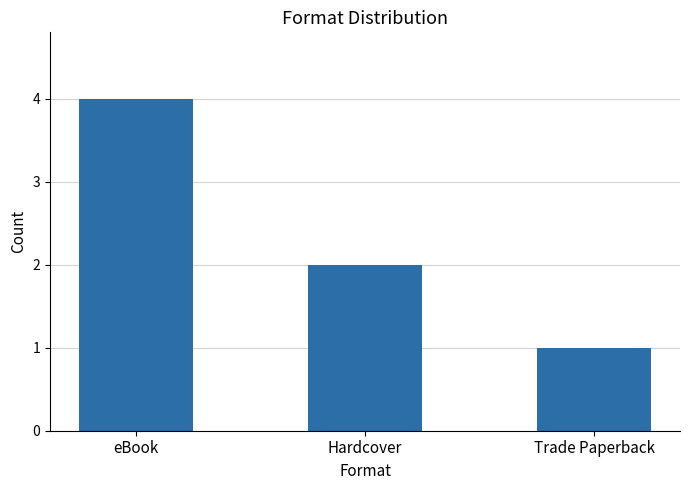

The value at eBook is 7. True or false?

False